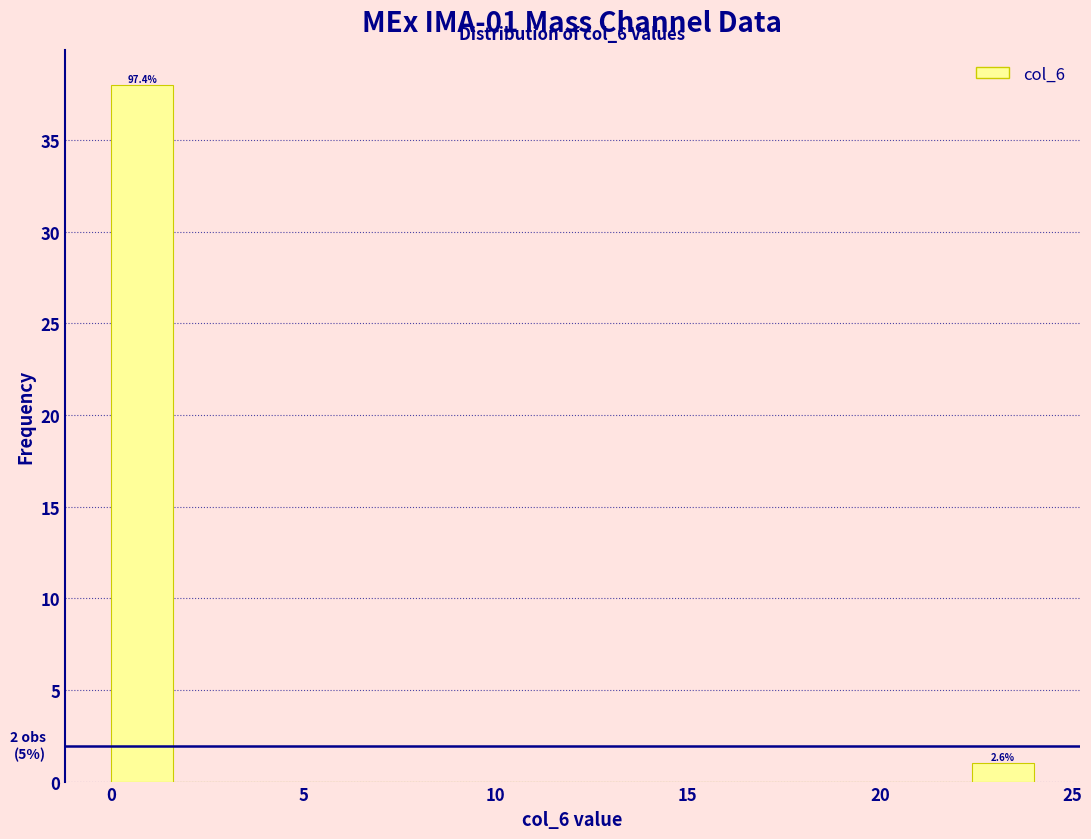

Read against the x-axis, roughly where is the centre of the tallest bar?

1.0